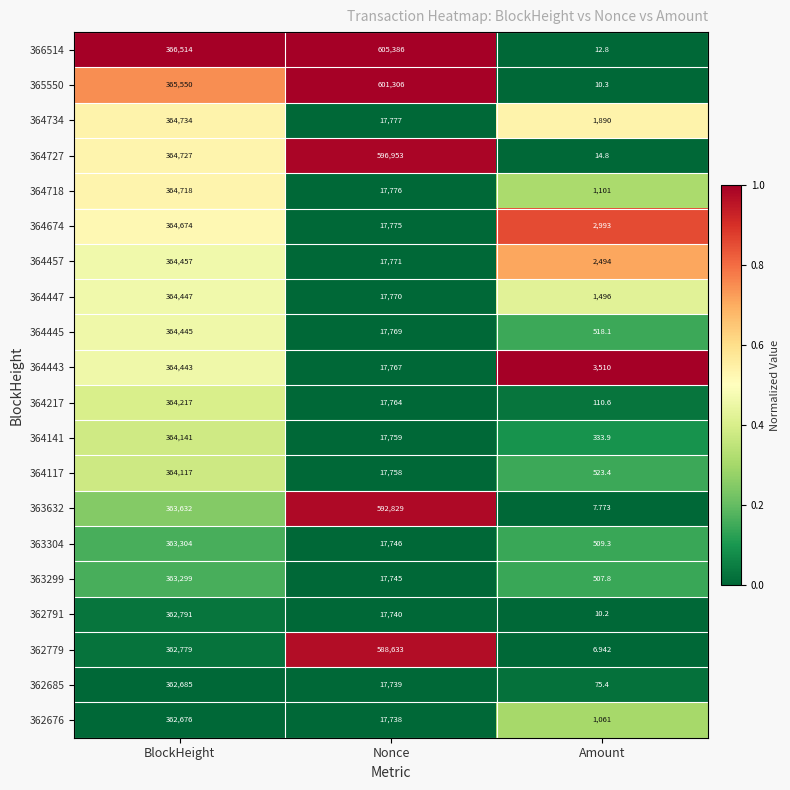

Between Nonce and Amount, which series saw the biggest shift?

366514